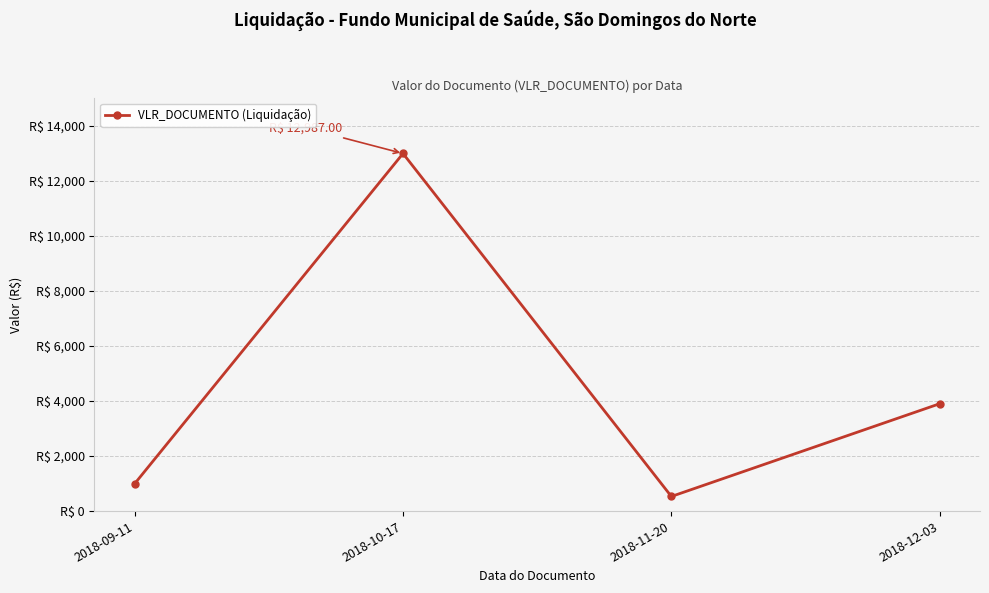

Reading left to right, transcribe all the data shown in this chart.

994.2	12987.0	531.1	3900.0